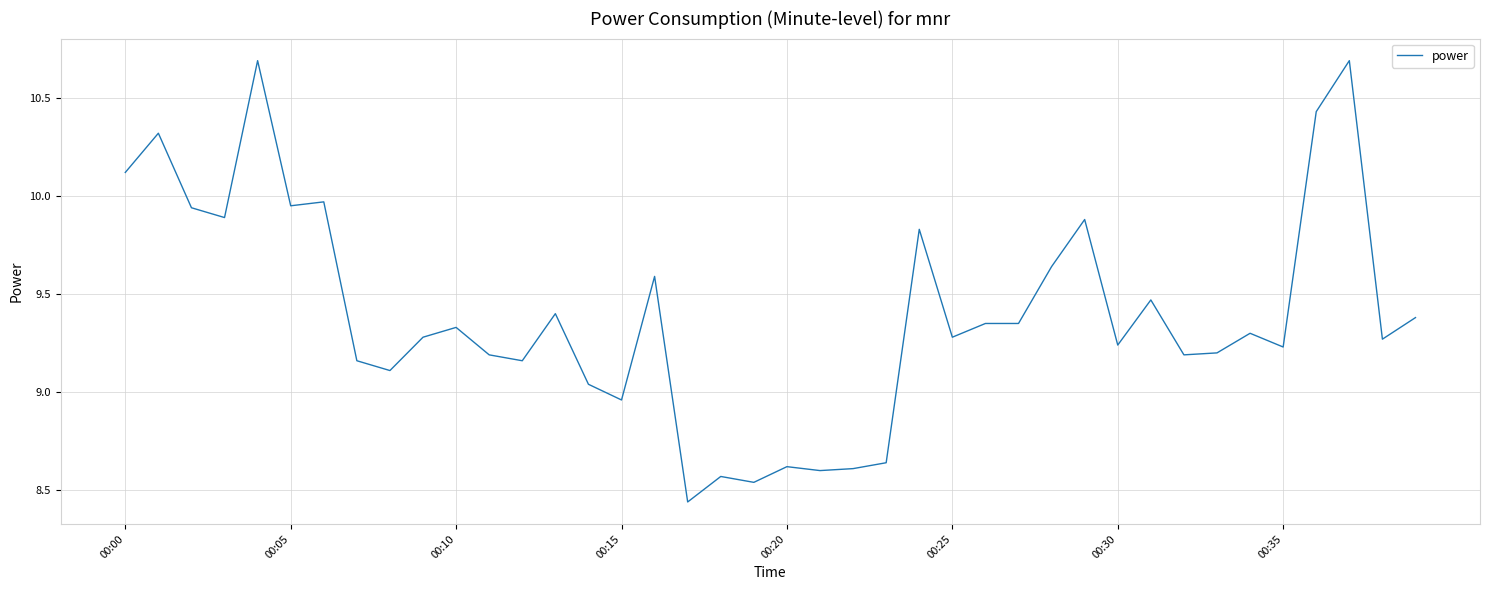

What is the average value?

9.4